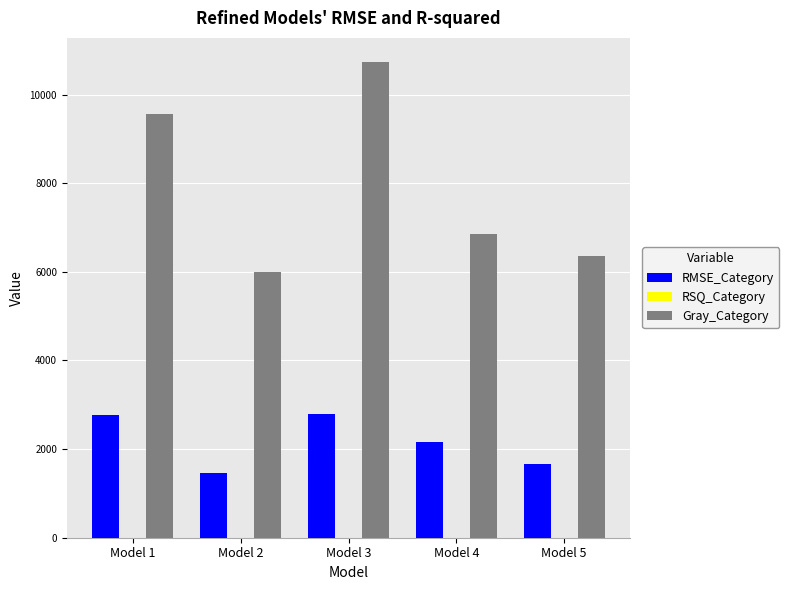

At which label is Gray_Category closest to 8368?

Model 1